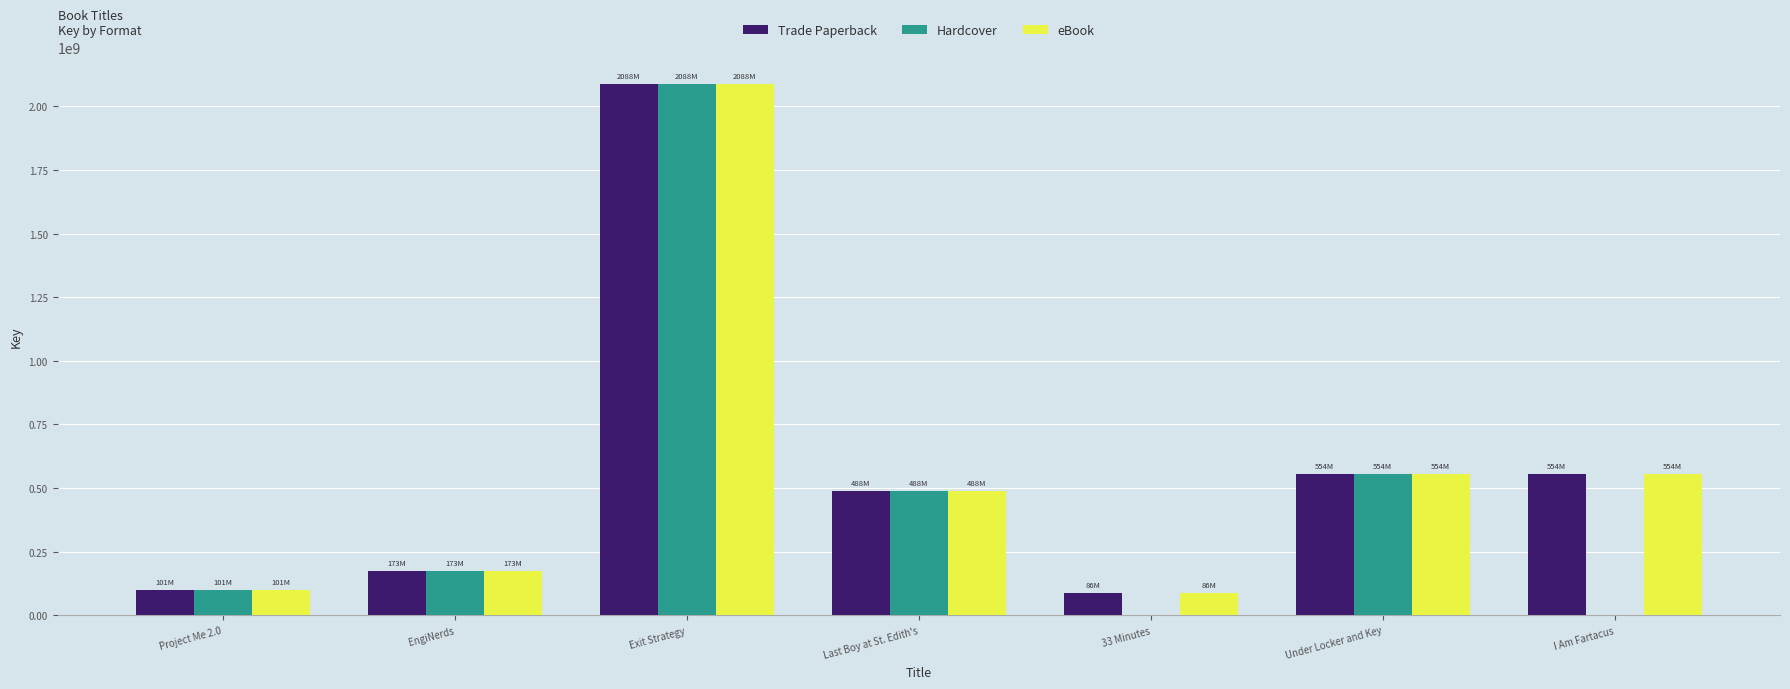

What is the difference between the eBook values at EngiNerds and Last Boy at St. Edith's?

314677523